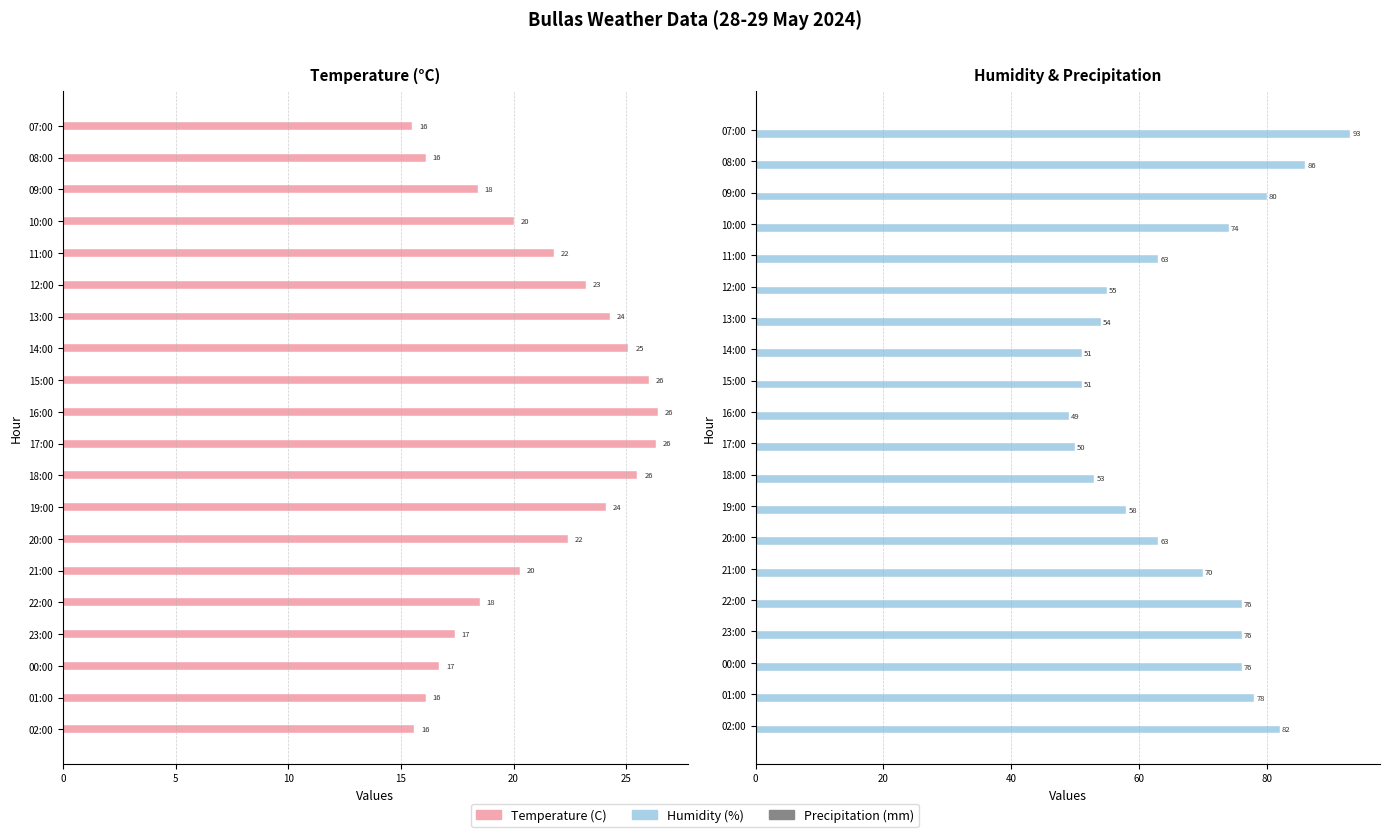

True or false: Precipitation (mm) has a value of 0.2 at 10.

True